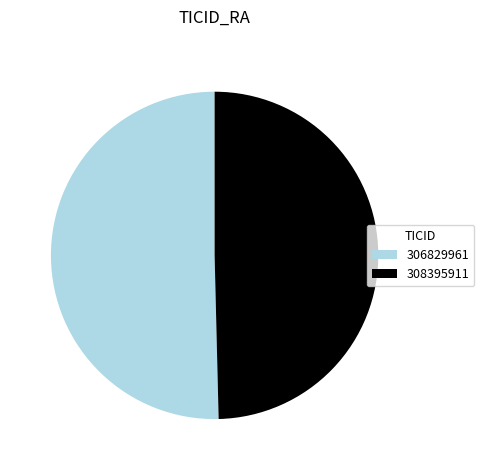

Between 306829961 and 308395911, which is larger?

306829961